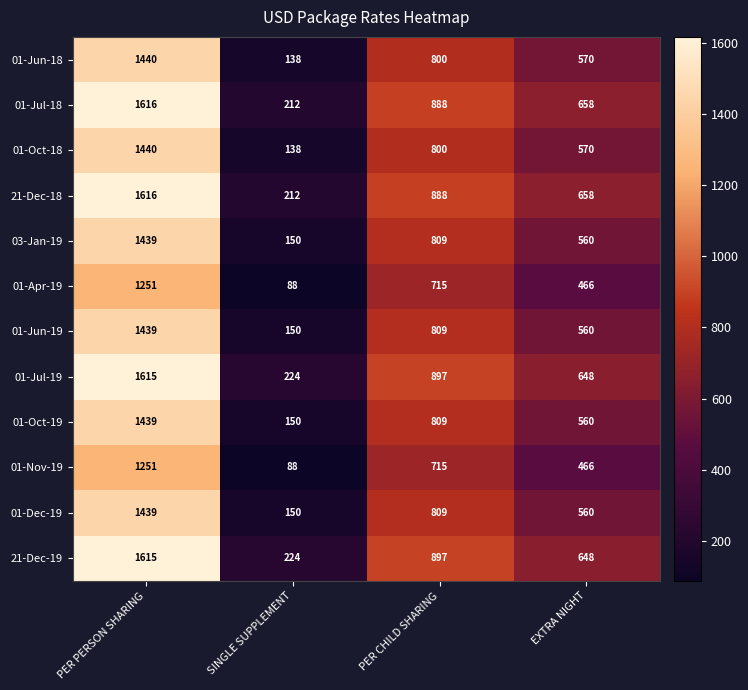

What is the approximate value of 01-Apr-19 at PER PERSON SHARING?

1251